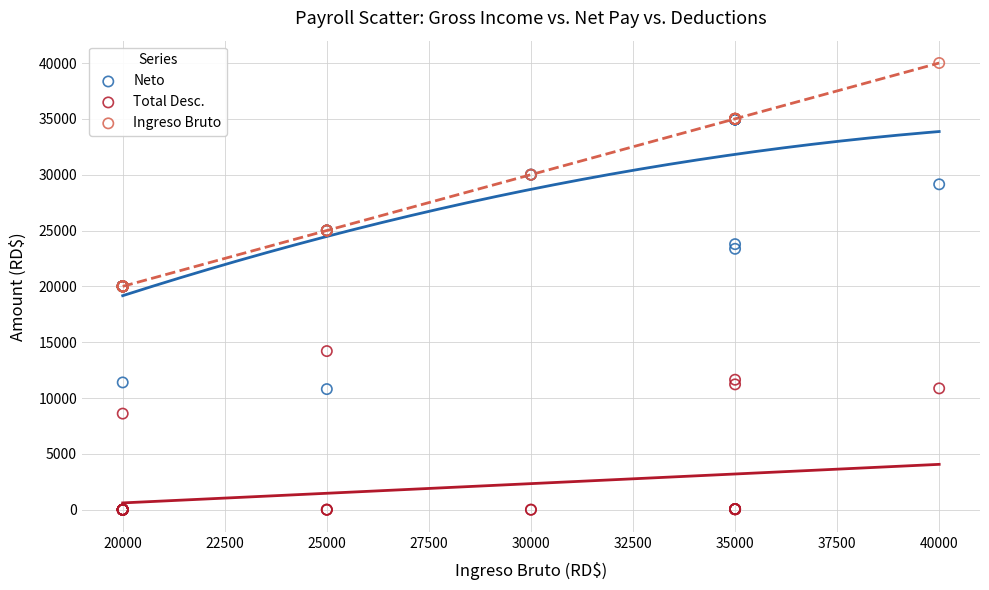

What are all the series names shown in the legend?

Neto, Total Desc., Ingreso Bruto